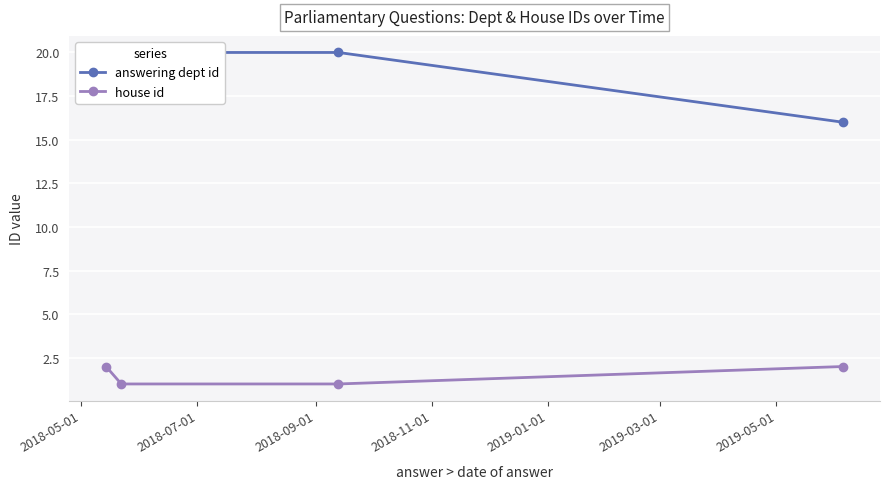

Which series has the widest spread of values?

answering dept id